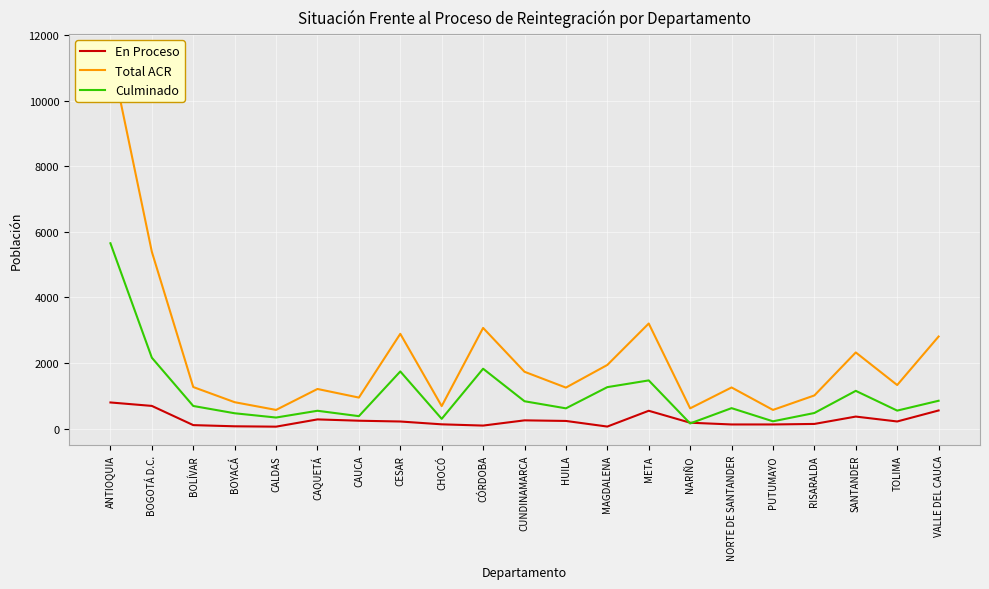

What value does the Culminado series have at CAQUETÁ?

549